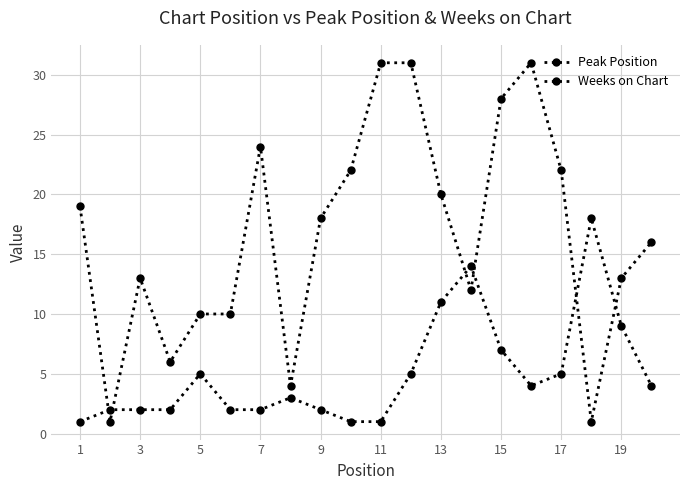

How many data points does each series have?

20